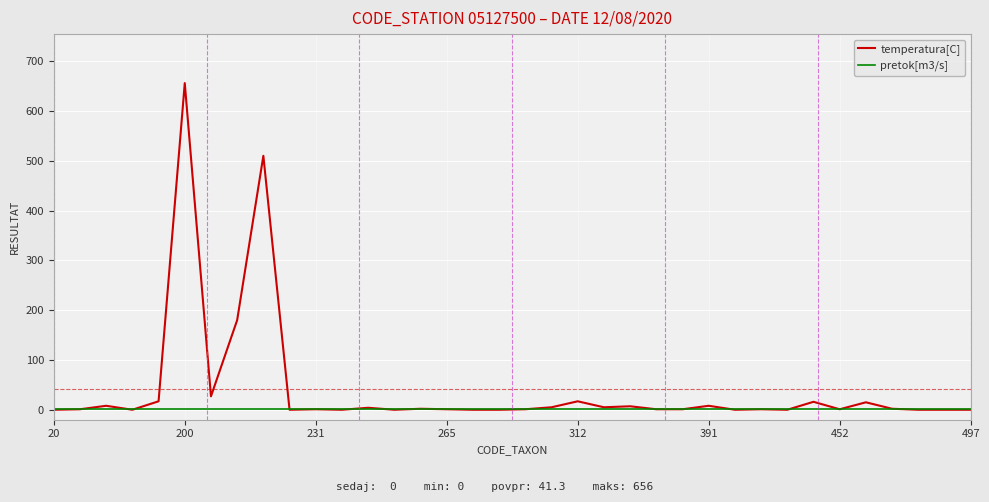

Which series has the largest total across all categories?

temperatura[C]